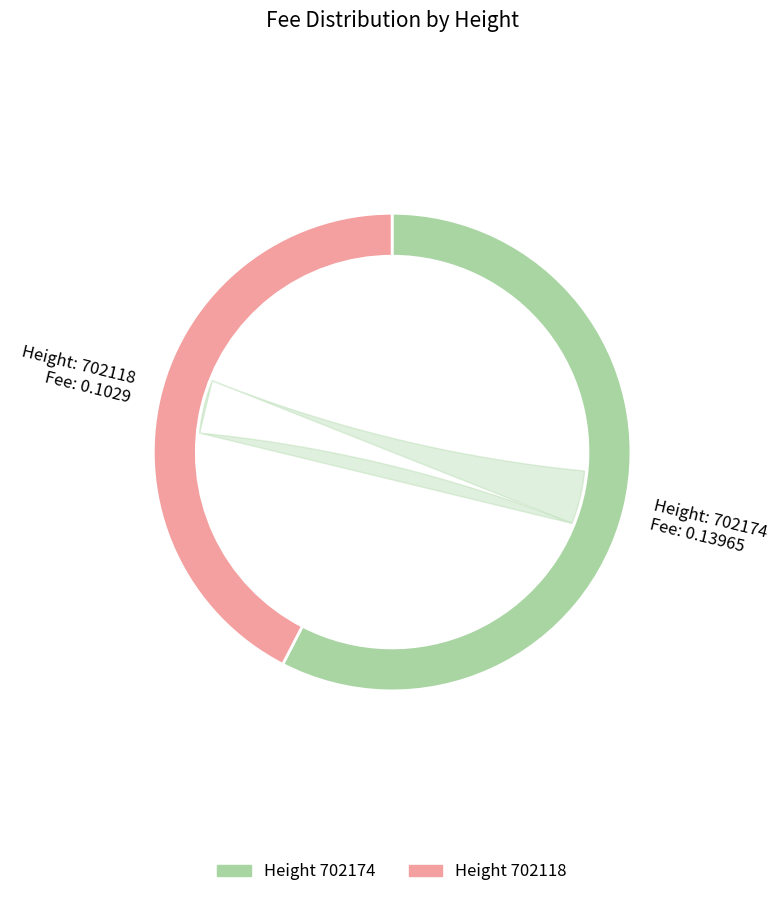

To the nearest percent, what portion does 702118 represent?

42%